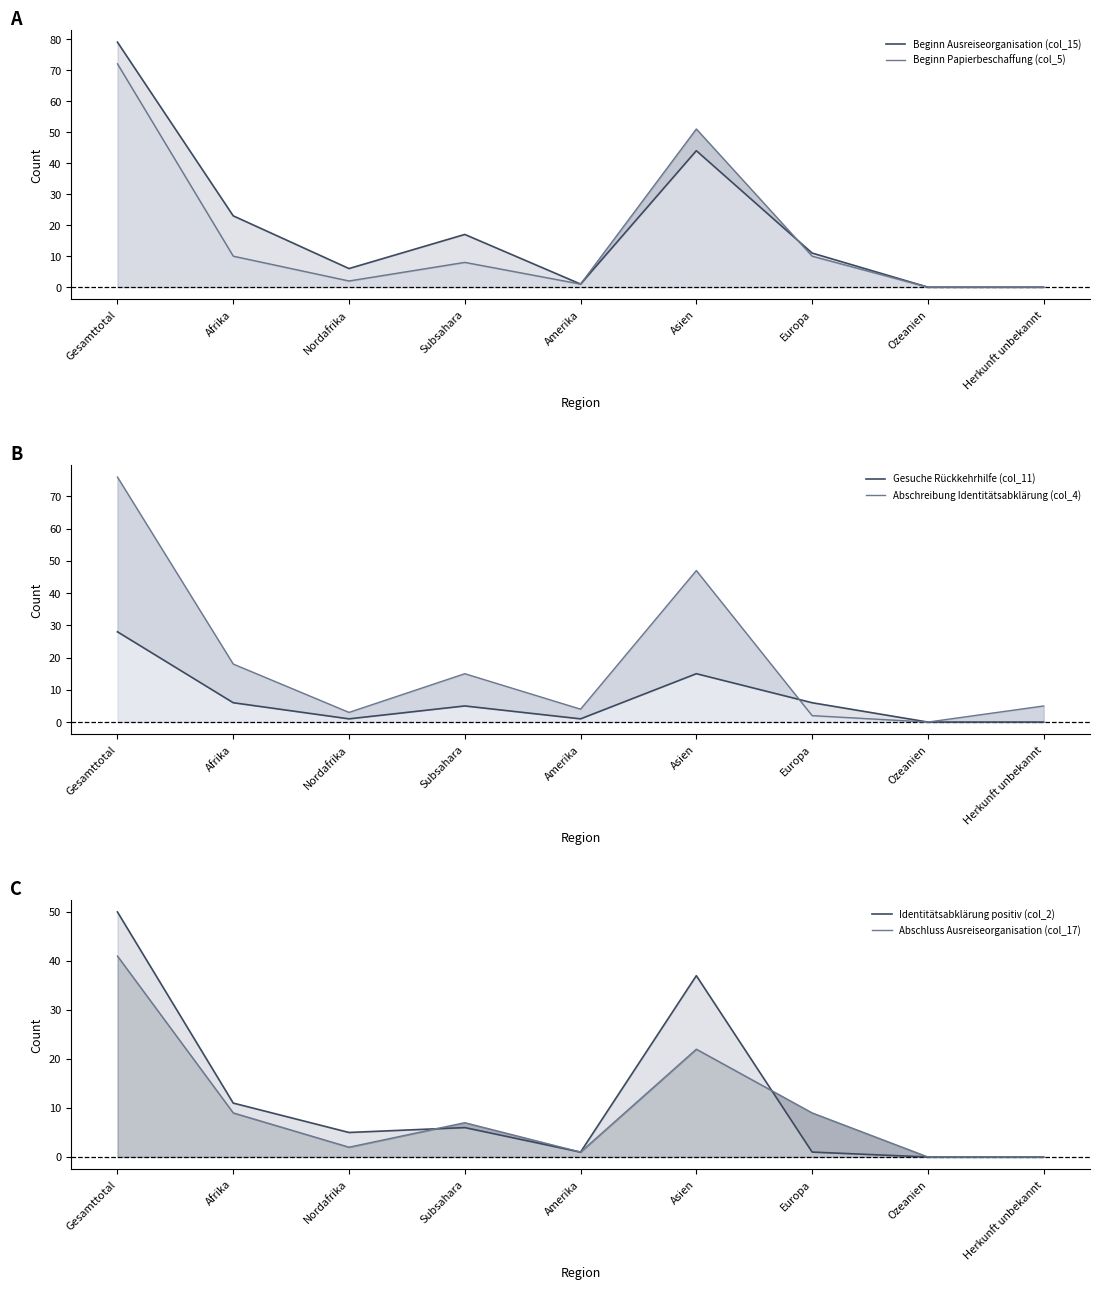

What is the average value of the Abschluss Ausreiseorganisation (col_17) series?

10